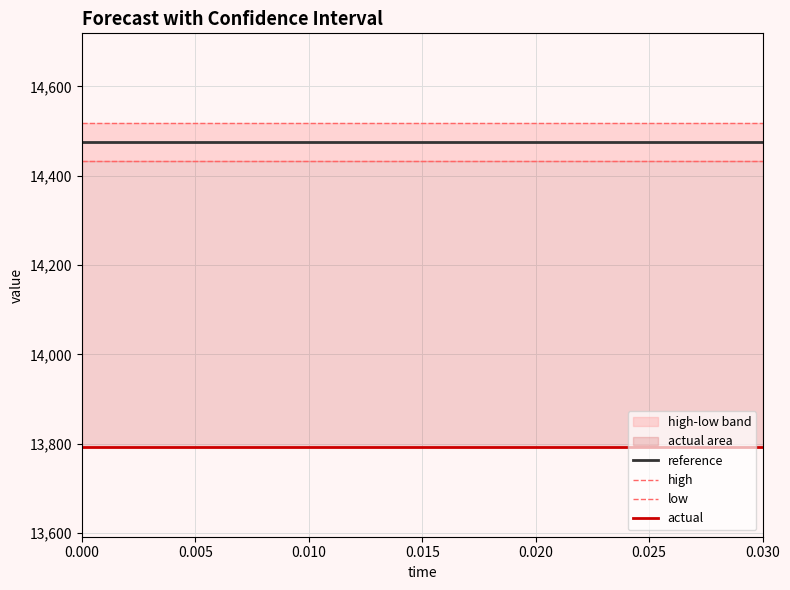

The actual series shows 13791.7 at 0.000. True or false?

True